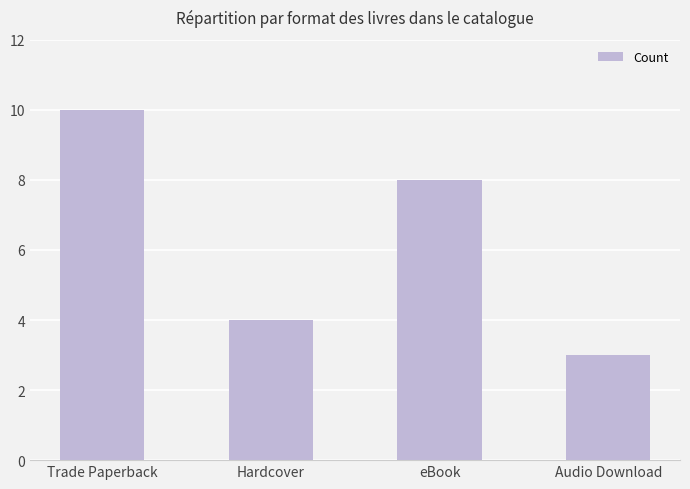

Rank the categories by value from lowest to highest.

Audio Download, Hardcover, eBook, Trade Paperback